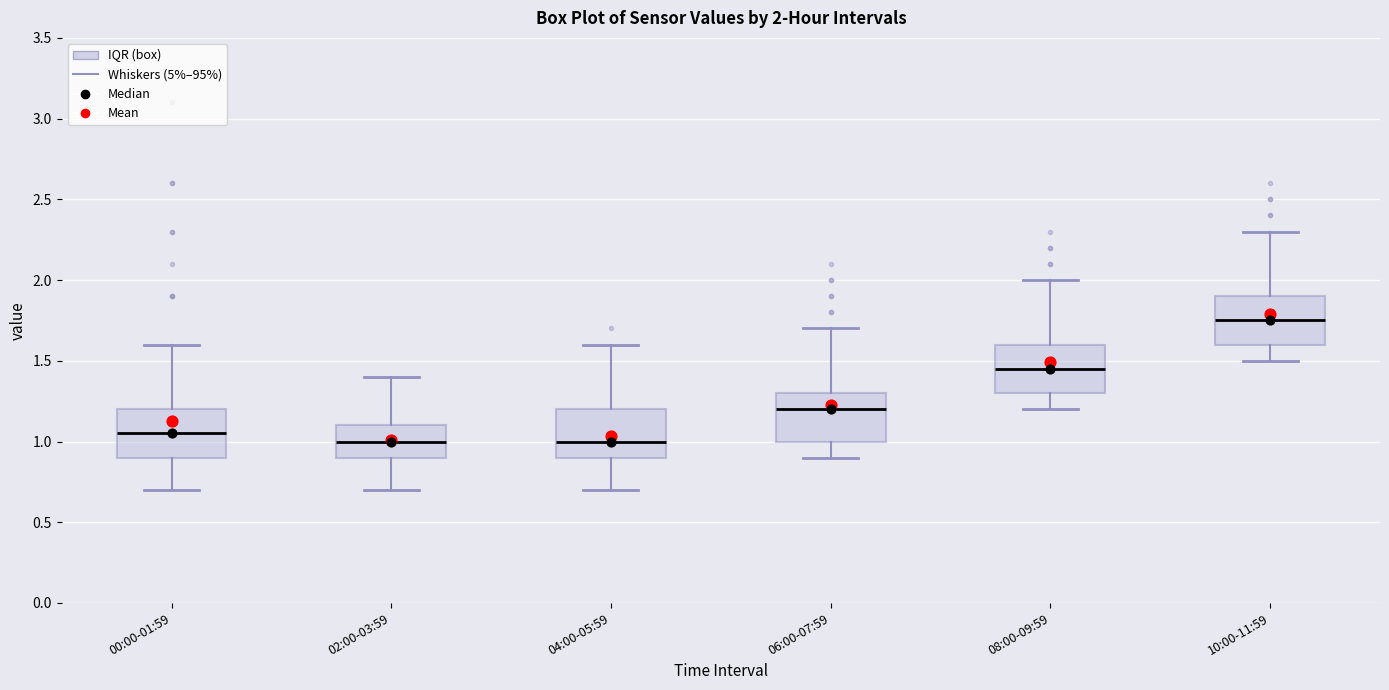

Which box has the highest median line?

10:00-11:59